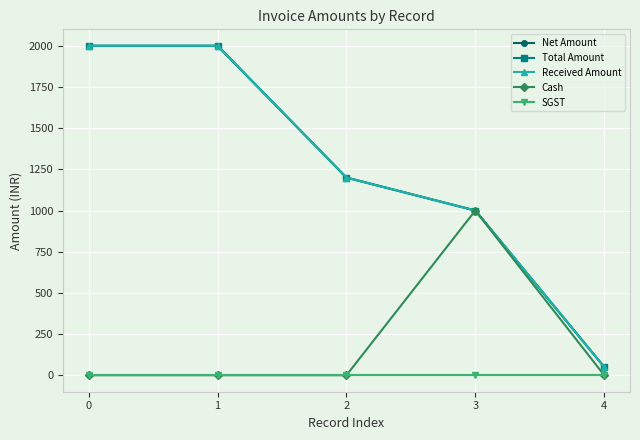

Is this an area chart (filled region under the line)?

No